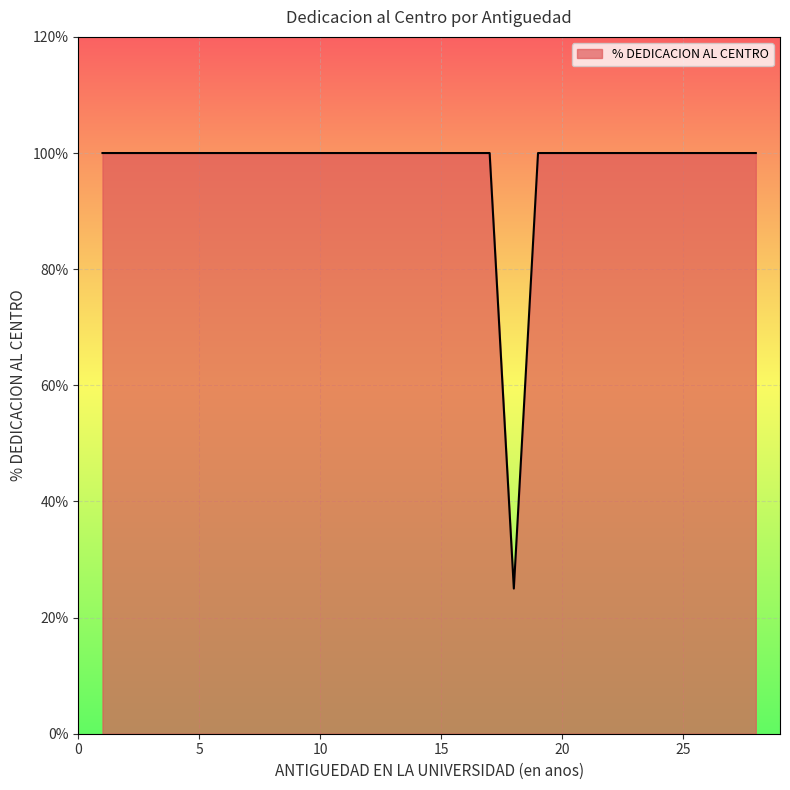

What is the maximum value shown in the chart?

1.0